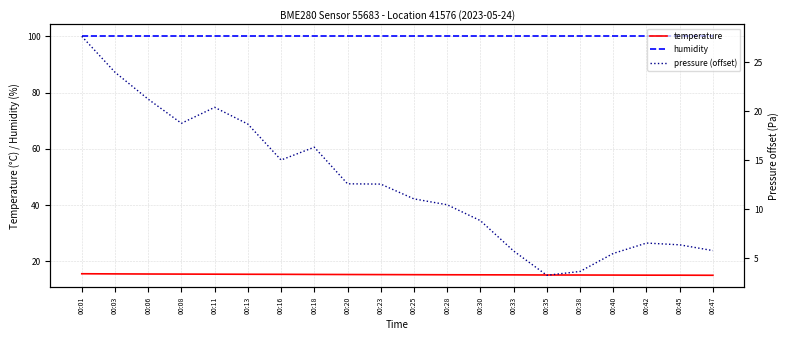

Which category has the lowest value in the pressure (offset) series?

00:35